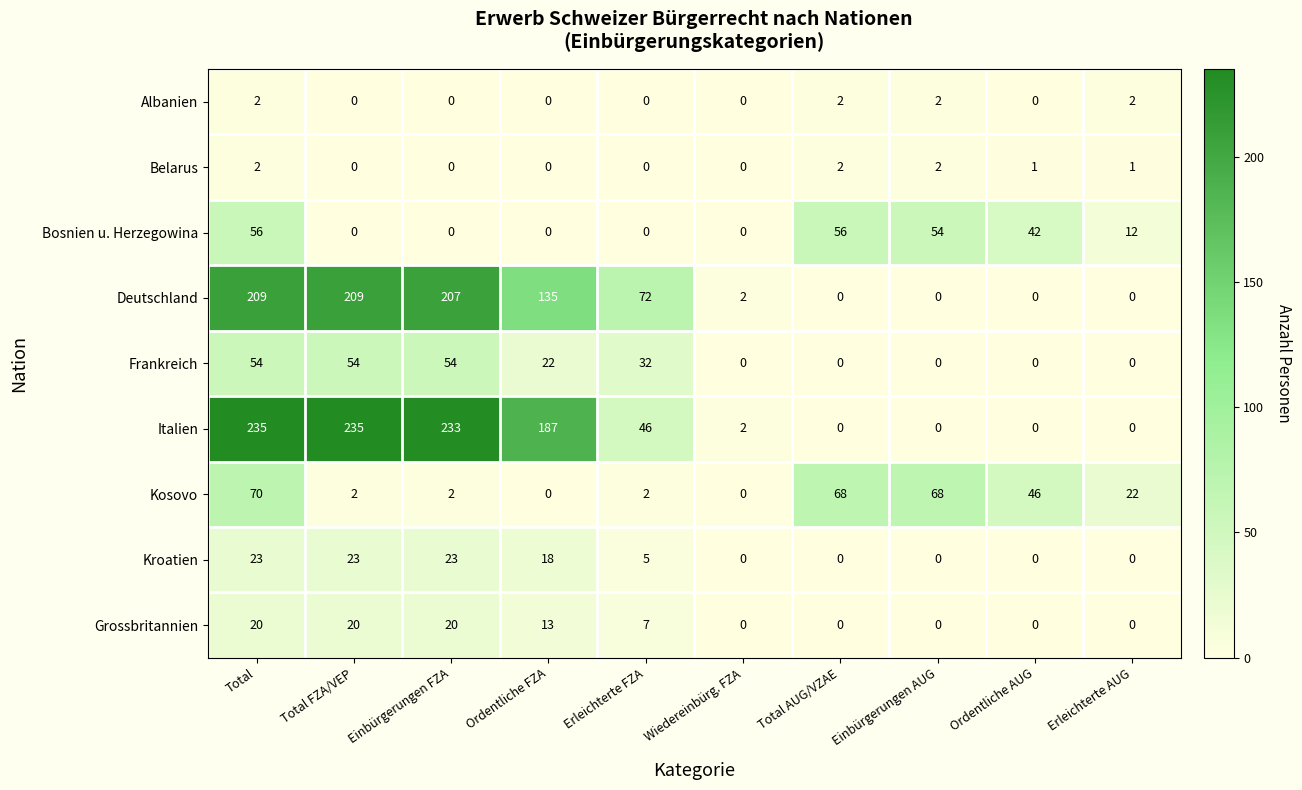

What is the maximum value for Frankreich?

54